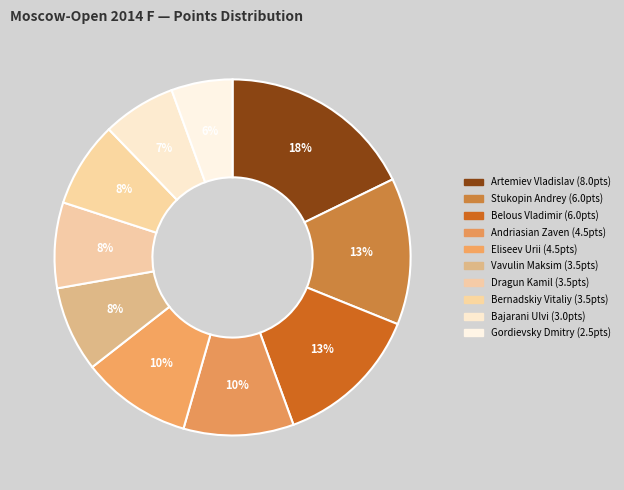

Count the number of slices in the pie.

10